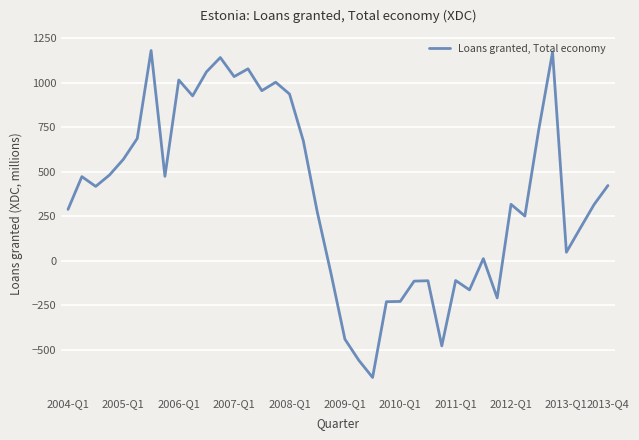

True or false: there are more than 0 points higher than both neighbors.

True